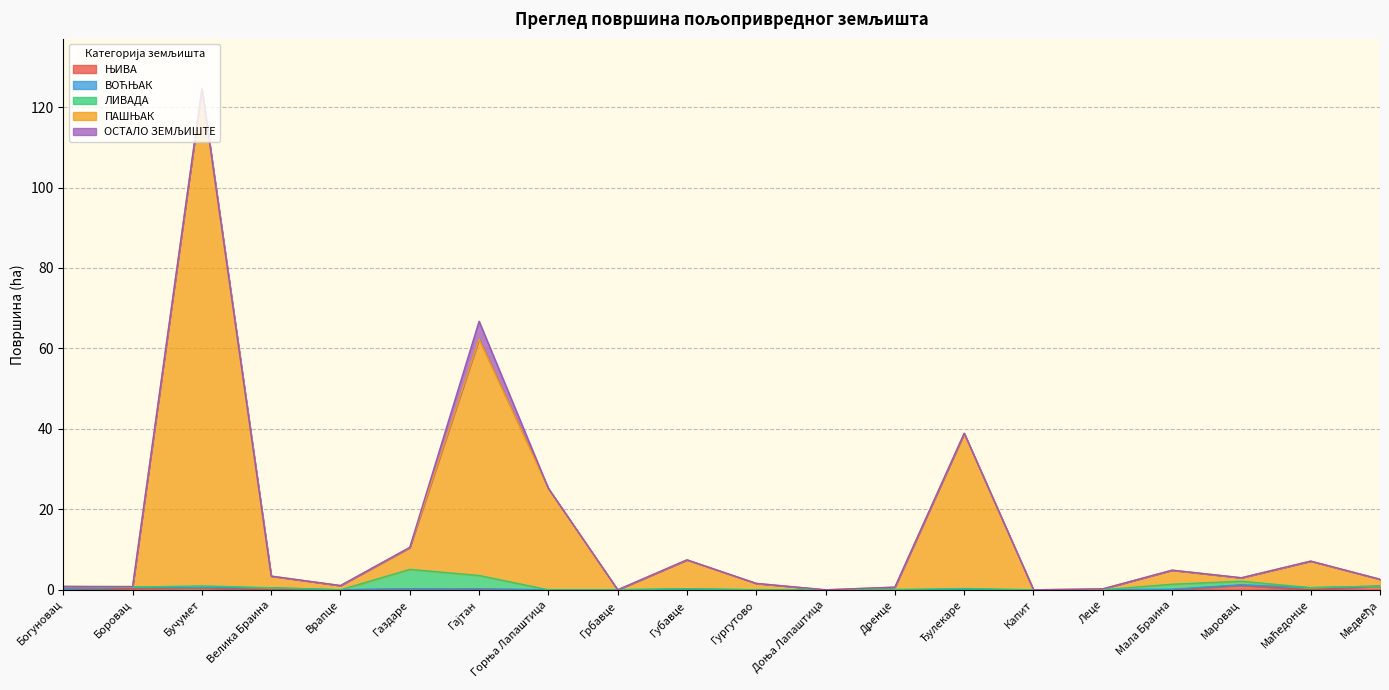

Which category has the highest value in the ПАШЊАК series?

Бучумет